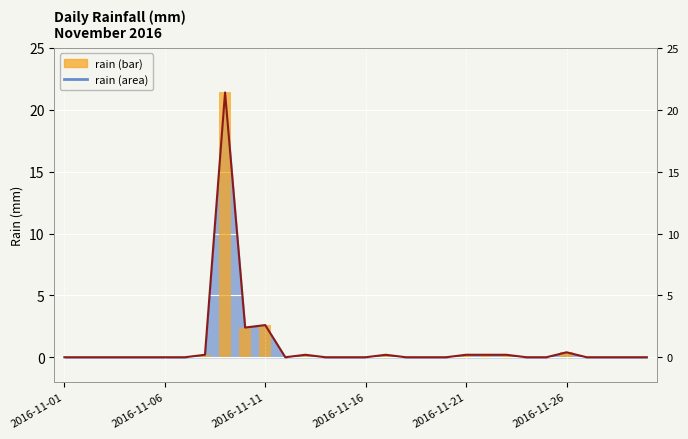

What is the sum of all values?

28.0